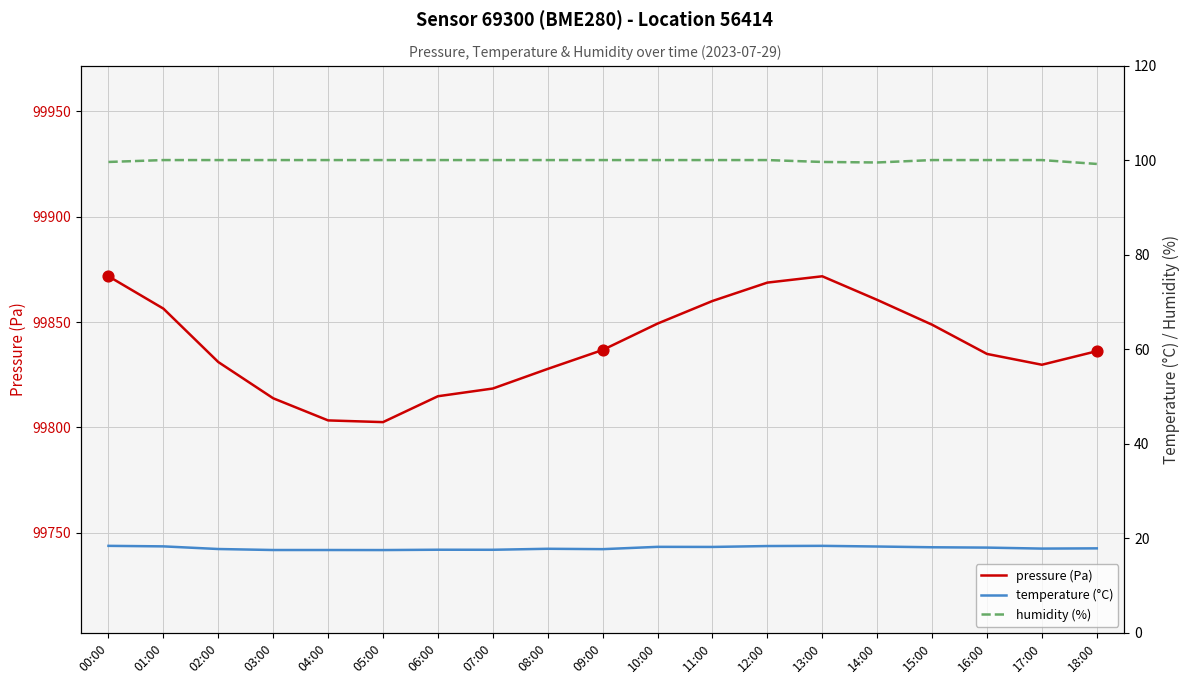

At how many categories does at least one series exceed 96109?

19